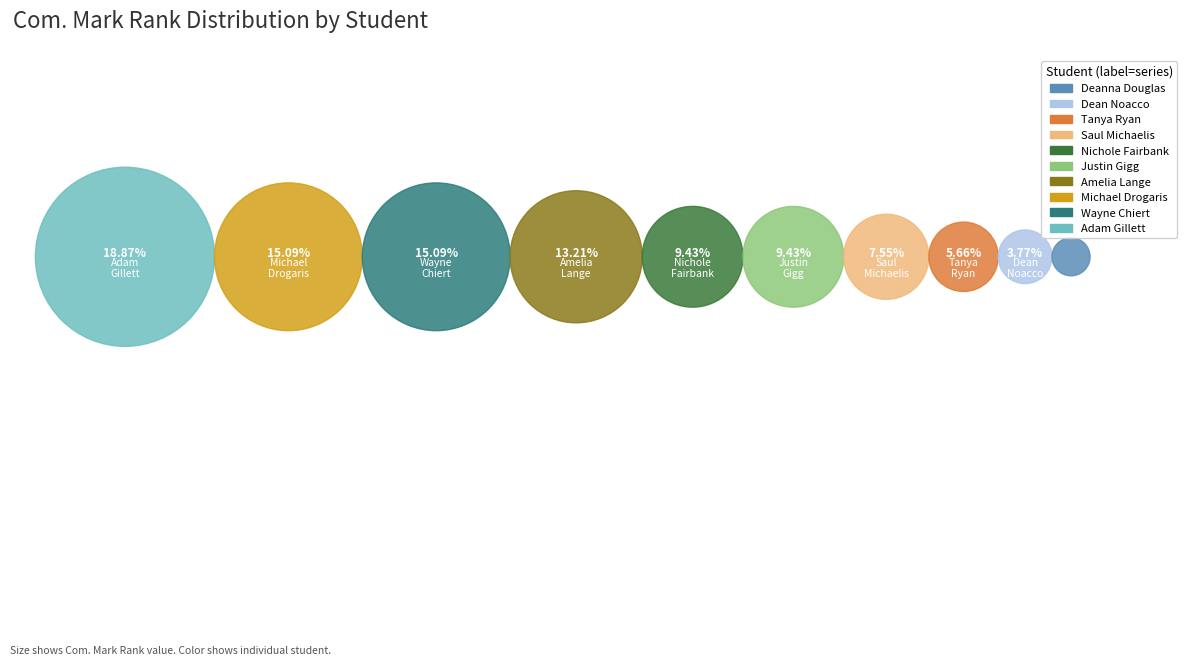

Rank the categories by value from lowest to highest.

Deanna Jane Douglas, Dean Jason Noacco, Tanya Maree Ryan, Saul Marc Michaelis, Nichole Natalie Fairbank, Justin Peterson Gigg, Amelia Margaret Lange, Michael Drogaris, Wayne Doron Chiert, Adam John Gillett